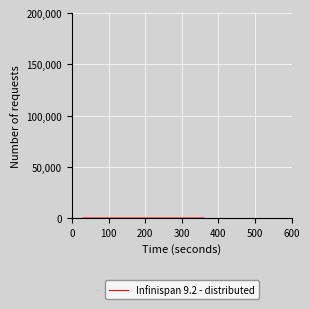

Does the chart display data point markers on the line(s)?

No